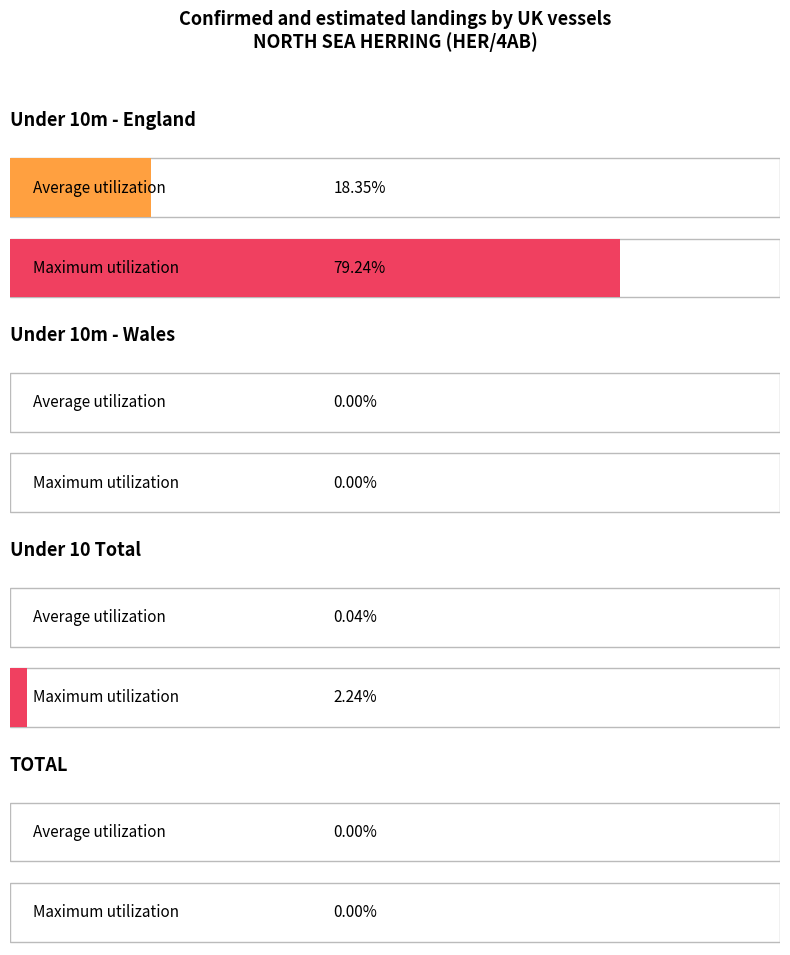

What are all the series names shown in the legend?

Average utilization, Maximum utilization